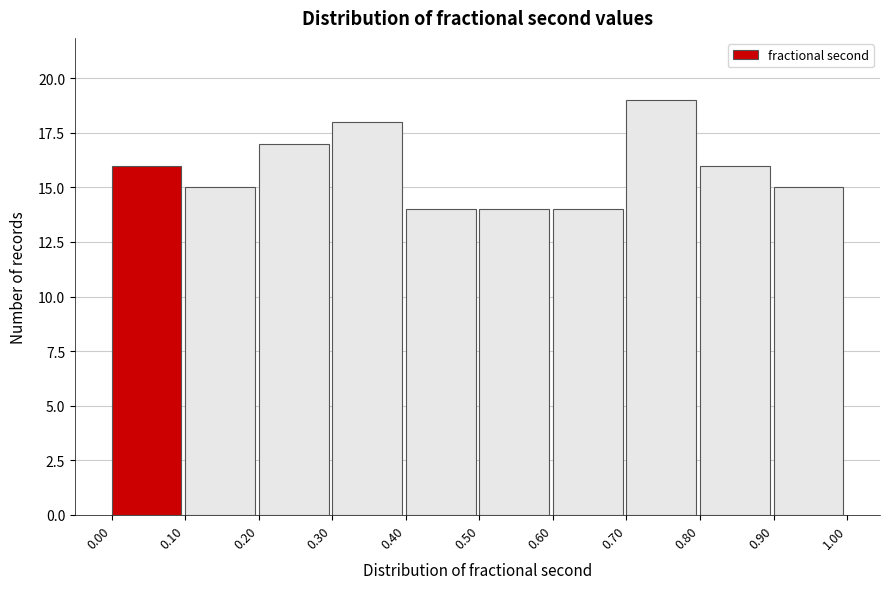

Reading left to right, transcribe this chart: for each bar, give the range it covers on the x-axis and its height. The values are not printed on the chart, so give them approximately, as read against the axis.

0.00 to 0.10: 16
0.10 to 0.20: 15
0.20 to 0.30: 17
0.30 to 0.40: 18
0.40 to 0.50: 14
0.50 to 0.60: 14
0.60 to 0.70: 14
0.70 to 0.80: 19
0.80 to 0.90: 16
0.90 to 1.00: 15